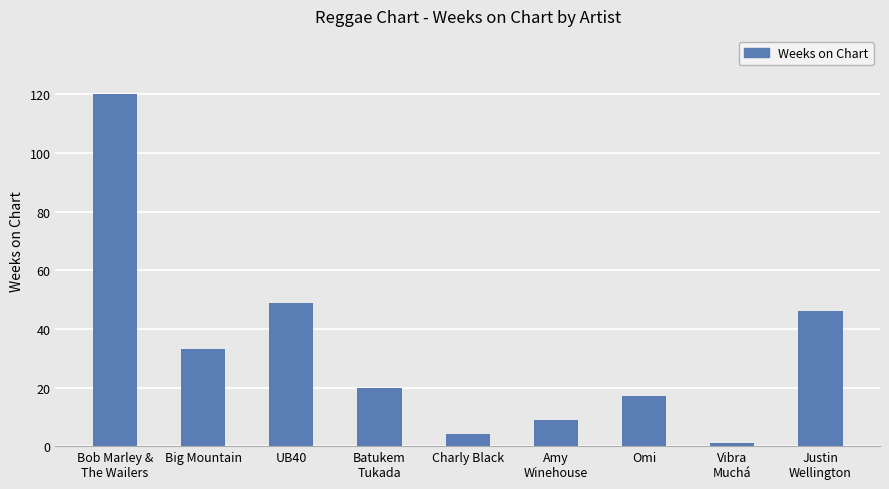

Approximately how many times larger is the value at Omi compared to Amy
Winehouse?

1.9